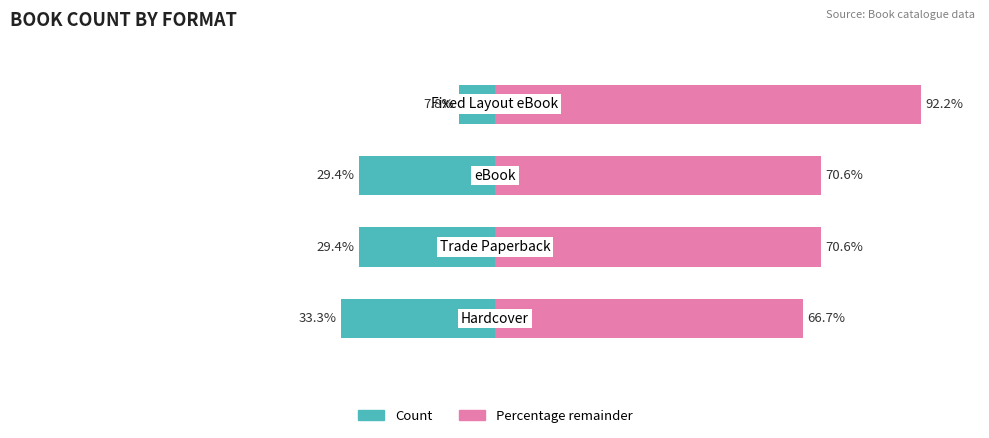

What is the difference between the maximum and minimum values in the Count series?

25.5